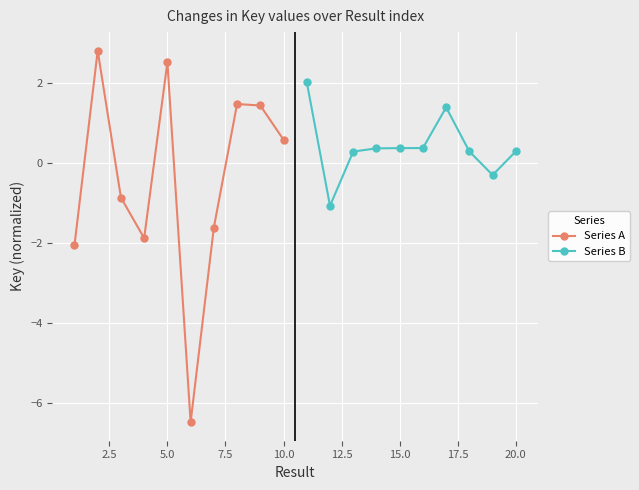

Reading right to left, what are all the values shown in this chart?

Series A: 0.6	1.4	1.5	-1.6	-6.5	2.5	-1.9	-0.9	2.8	-2.1
Series B: 0.3	-0.3	0.3	1.4	0.4	0.4	0.4	0.3	-1.1	2.0